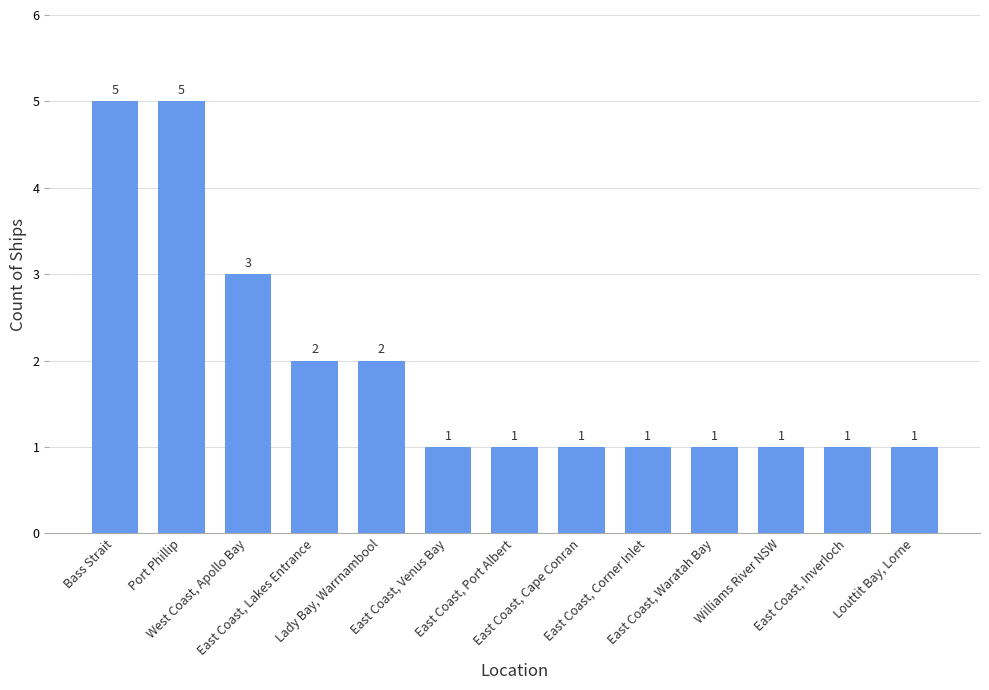

What is the sum of all values?

25